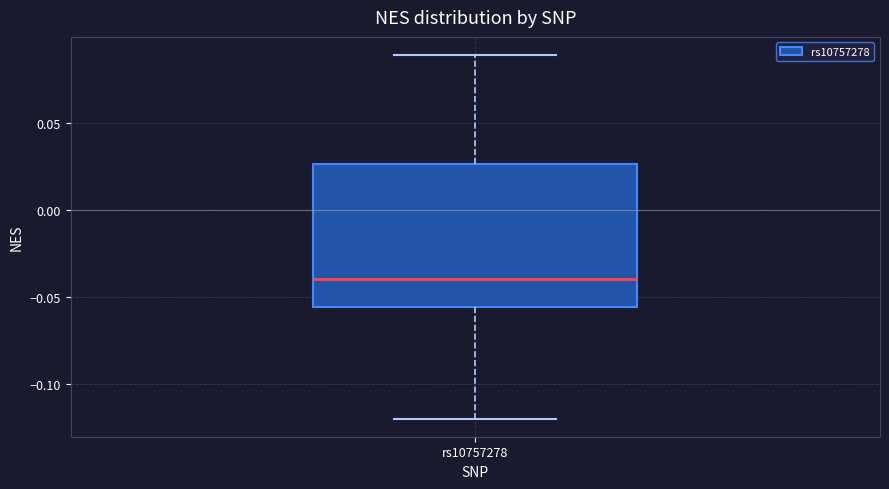

Read this box plot against the y-axis: the position of the median line, the range covered by the box, and the ends of both whiskers. The values are not printed on the chart, so give them approximately, as read against the axis.

median -0.040, box -0.055 to 0.025, whiskers -0.120 to 0.090